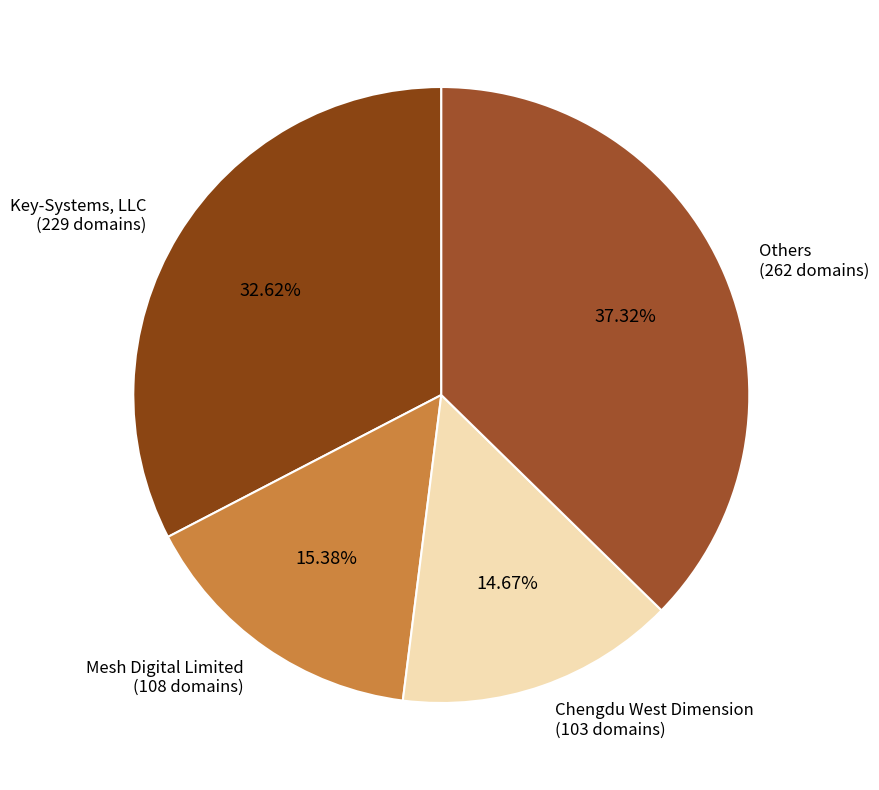

Rank the categories by value from highest to lowest.

Others (262 domains), Key-Systems, LLC (229 domains), Mesh Digital Limited (108 domains), Chengdu West Dimension (103 domains)